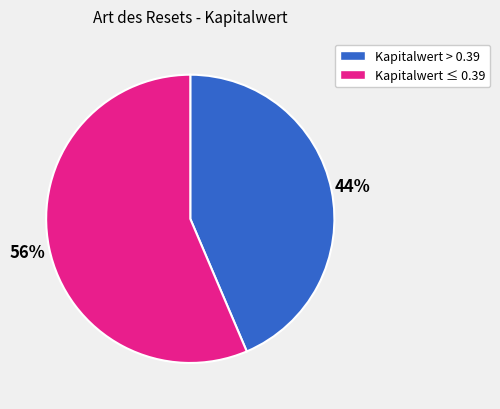

To the nearest percent, what is the average slice percentage?

50%